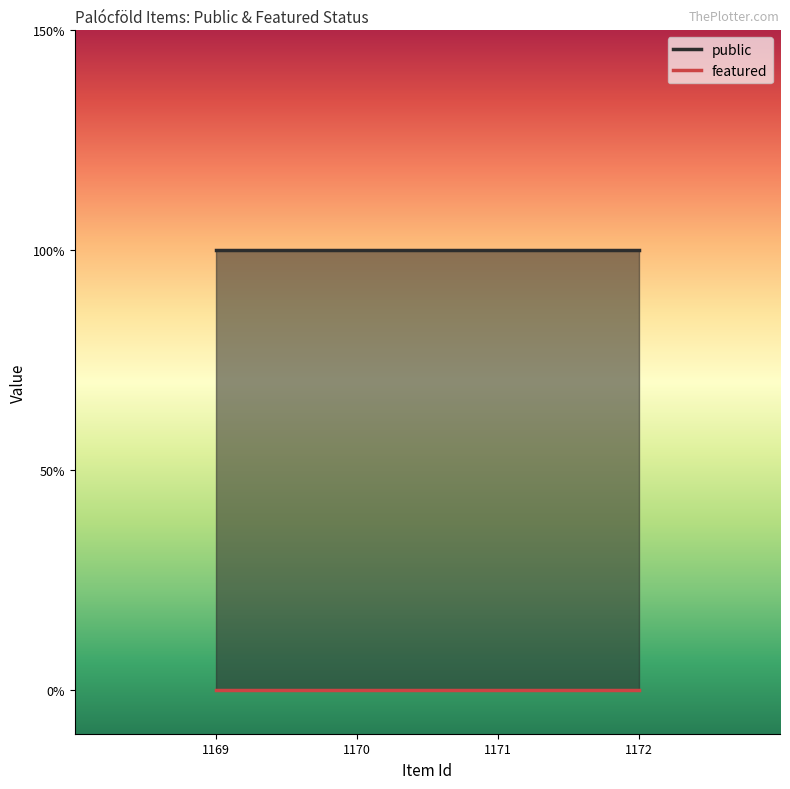

True or false: public and featured intersect in this chart.

False